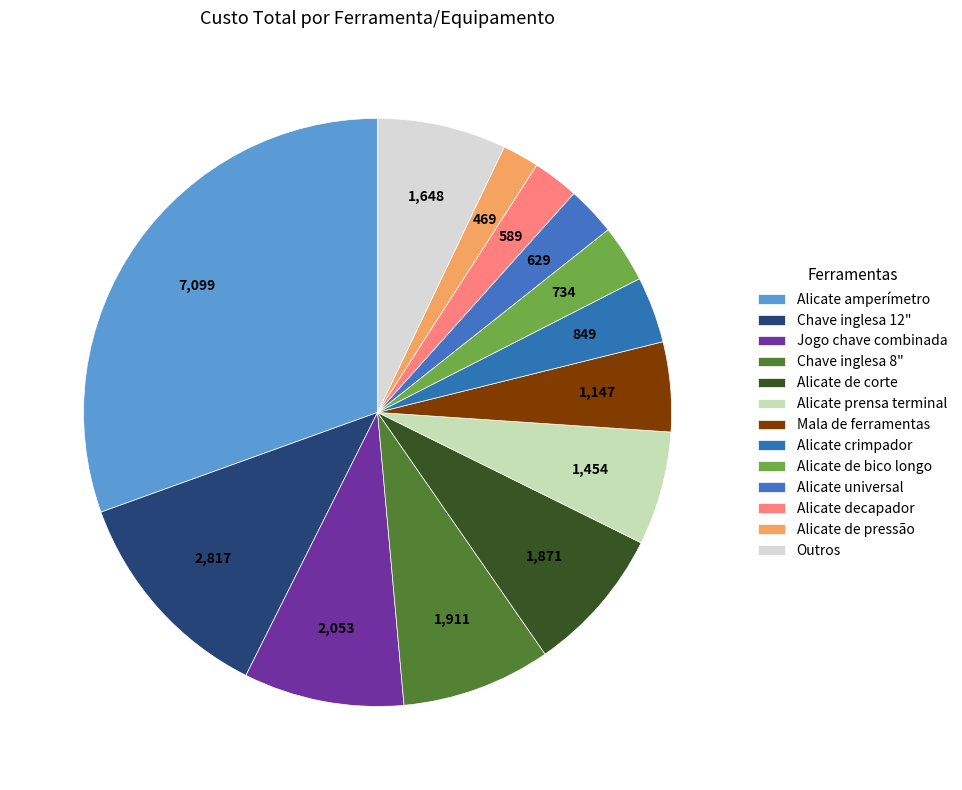

The Alicate prensa terminal slice represents 1% of the pie. True or false?

False